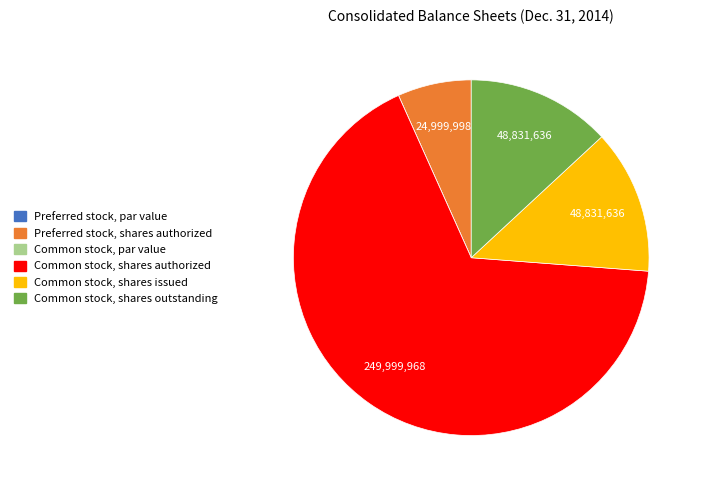

Is there any slice that represents more than half of the pie?

Yes